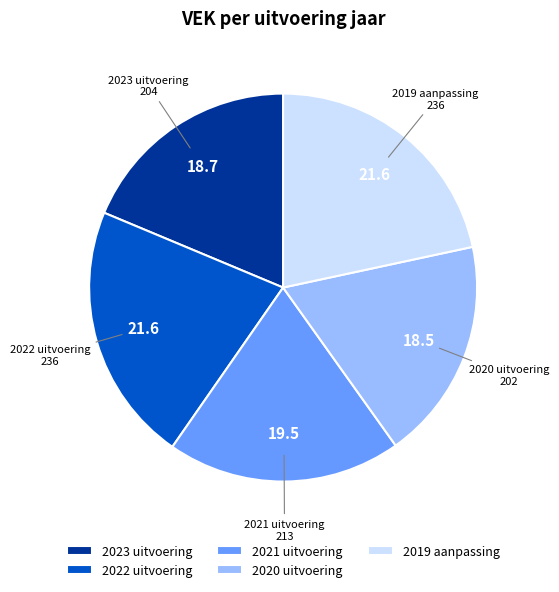

The 2020 uitvoering slice represents 31% of the pie. True or false?

False